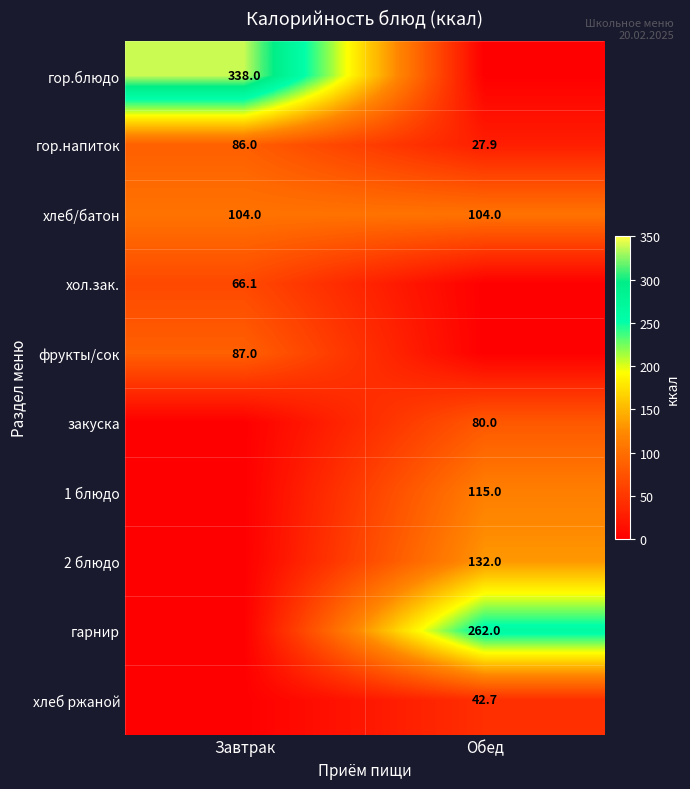

The гор.напиток series shows 17.0 at Обед. True or false?

False